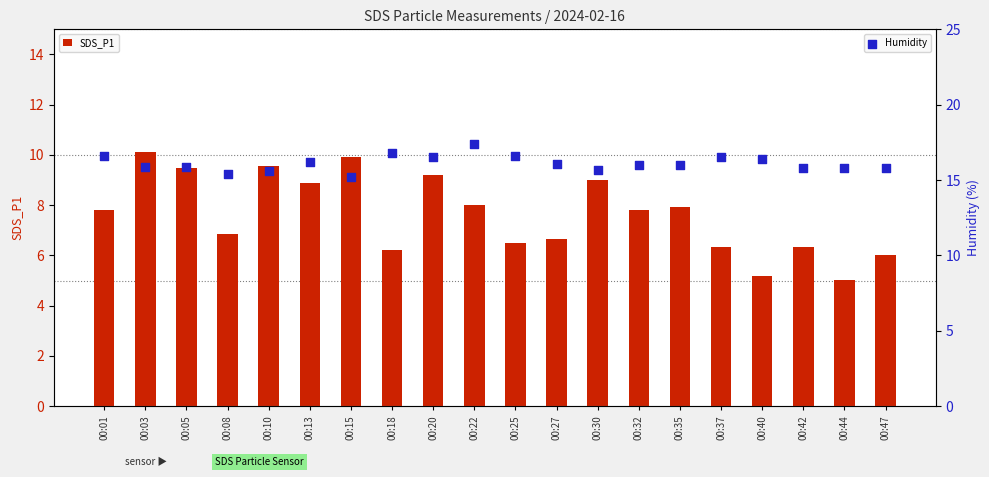

Which series has the largest total across all categories?

Humidity